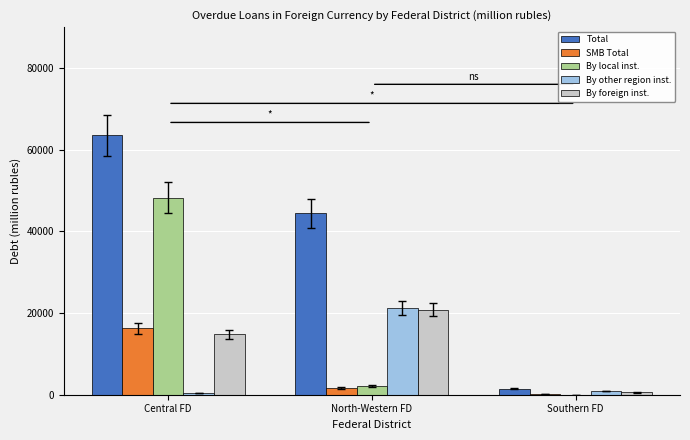

What is the sum of all By local inst. values?

50467